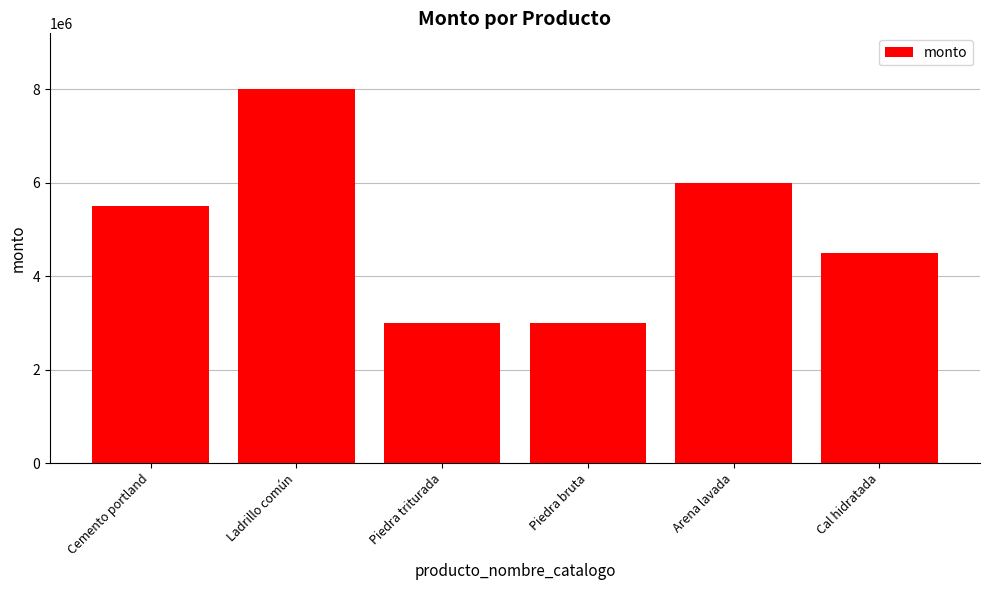

Where is the data nearest to the value 5500000?

Cemento portland